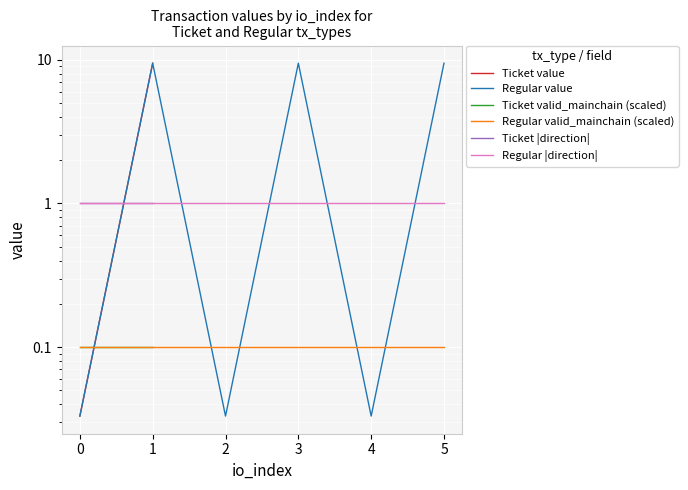

True or false: Ticket |direction| and Regular valid_mainchain (scaled) cross at least once.

False